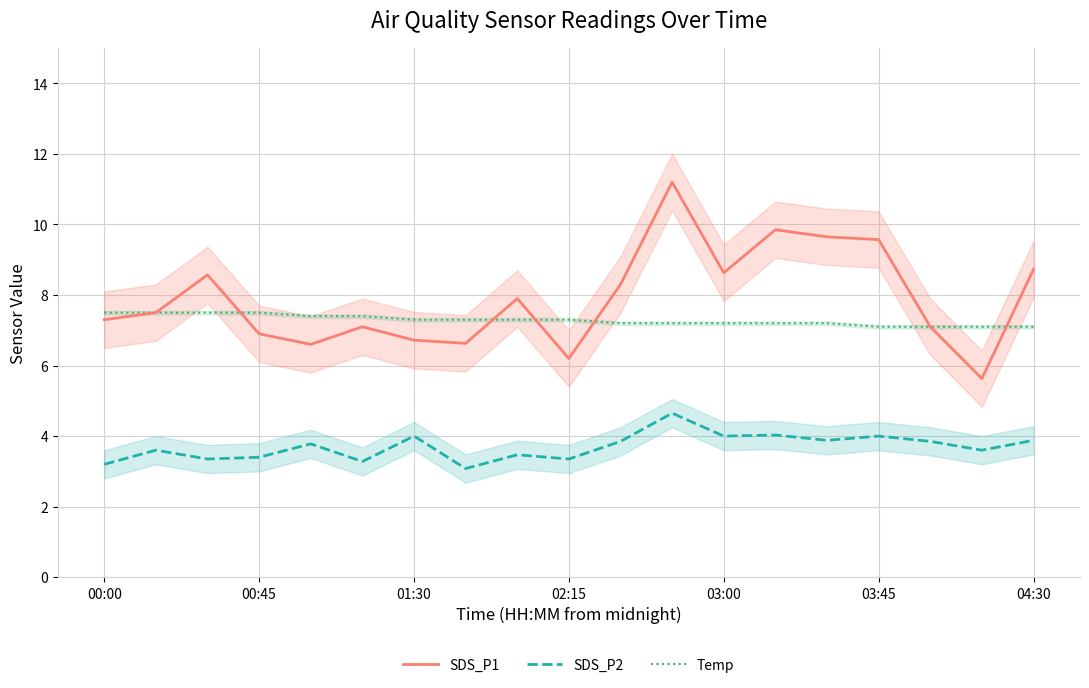

True or false: Temp has more than 2 interior local peaks.

False